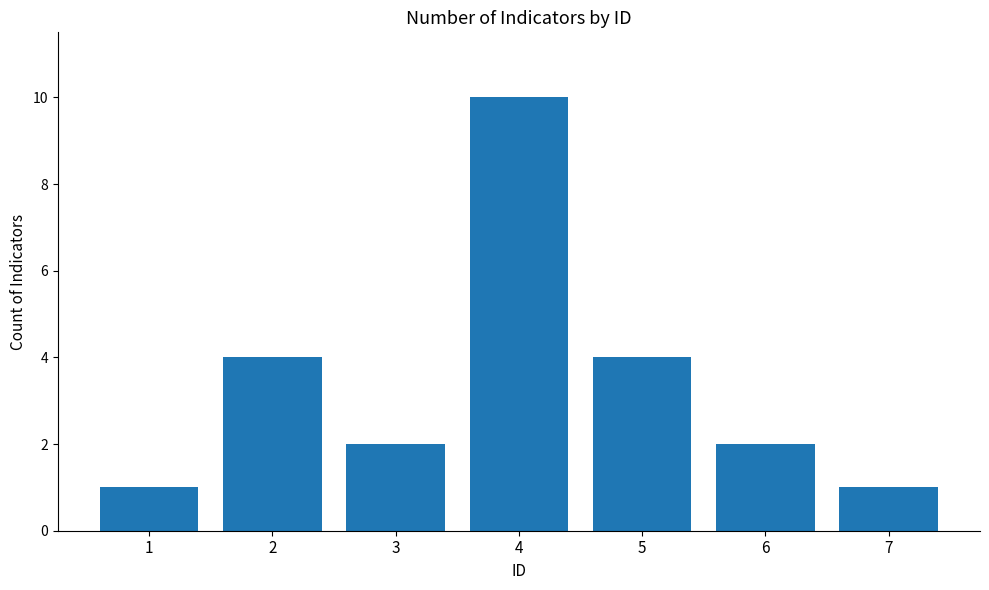

What is the change in value from 3 to 4?

+8